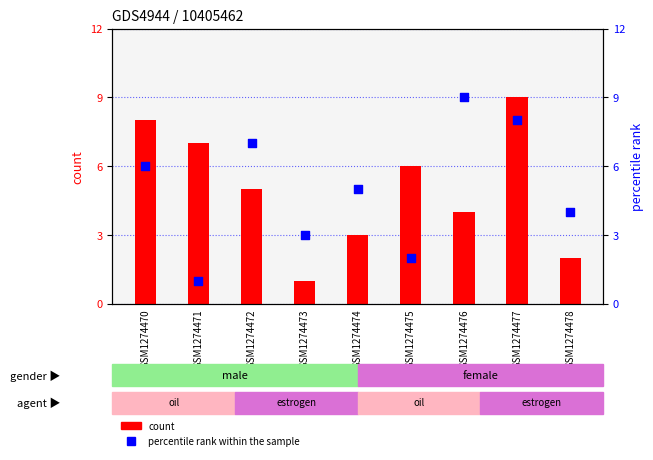

What is the total value across all series at GSM1274477?

17